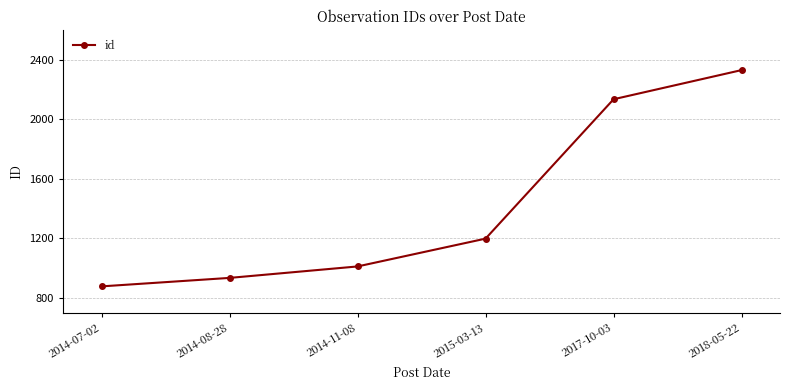

Rank the categories by value from highest to lowest.

2018-05-22, 2017-10-03, 2015-03-13, 2014-11-08, 2014-08-28, 2014-07-02